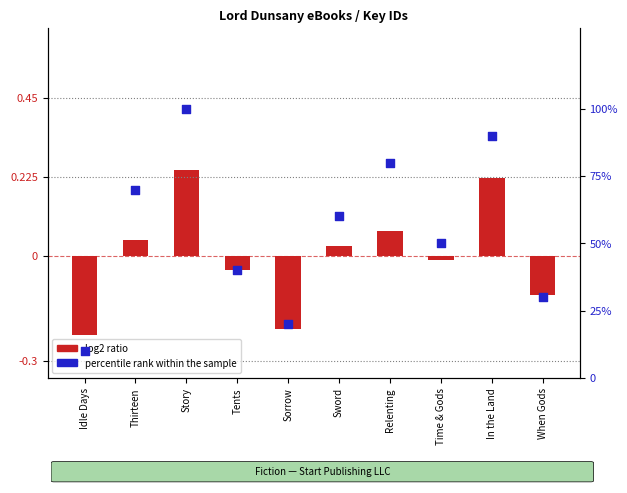

At how many categories does at least one series exceed 9?

10